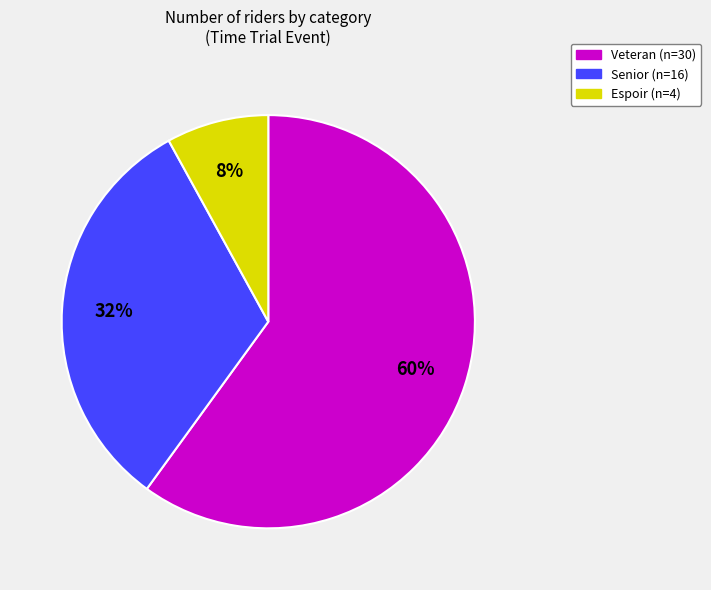

Does any single category account for the majority?

Yes